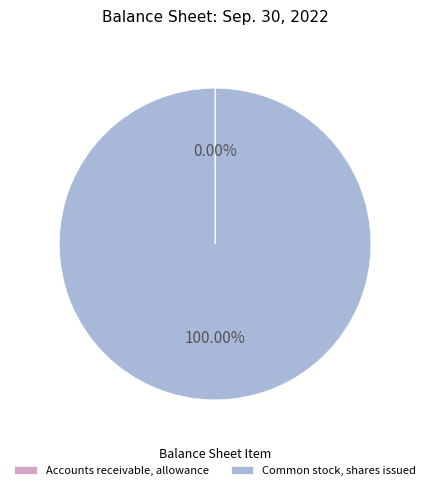

Is there any slice that represents more than half of the pie?

Yes